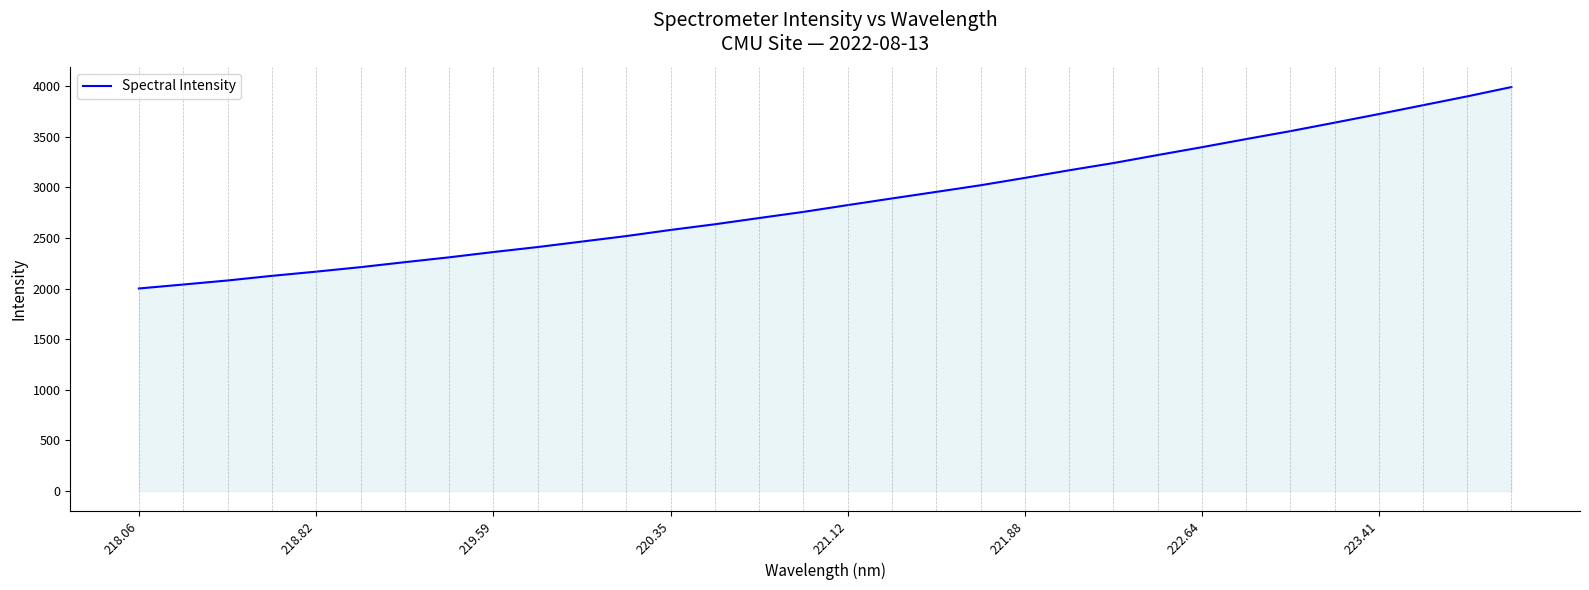

What is the average value?

2863.6